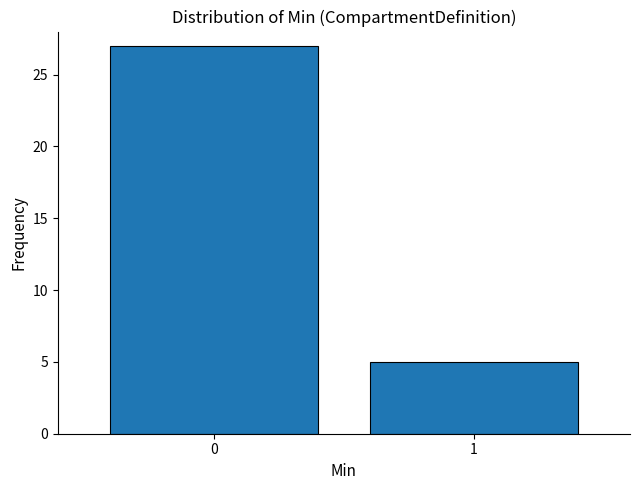

Reading left to right, what are all the values shown in this chart?

0=27	1=5